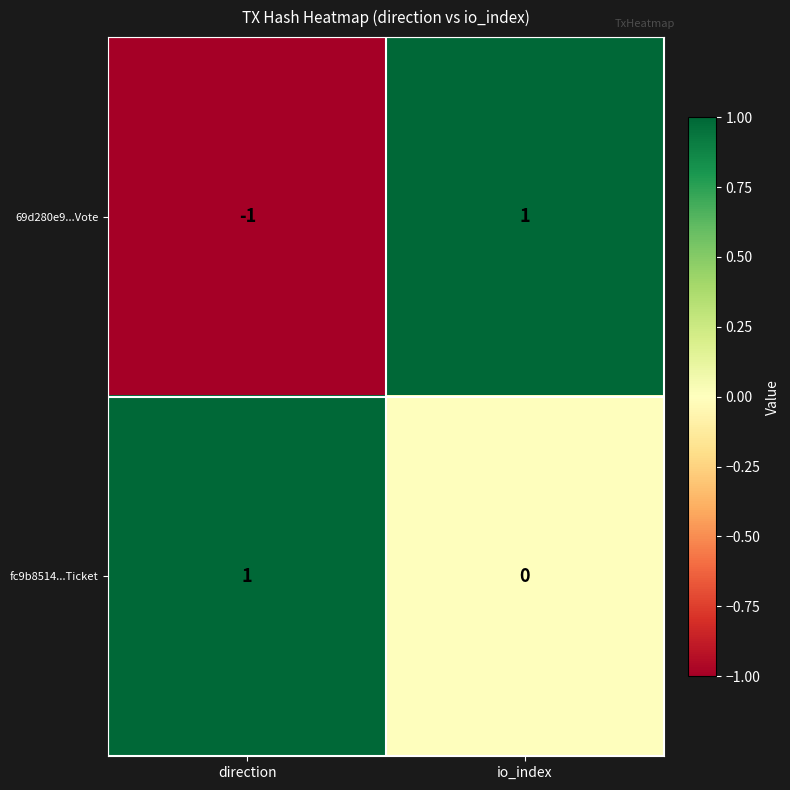

Which series has the largest total across all categories?

fc9b8514...Ticket